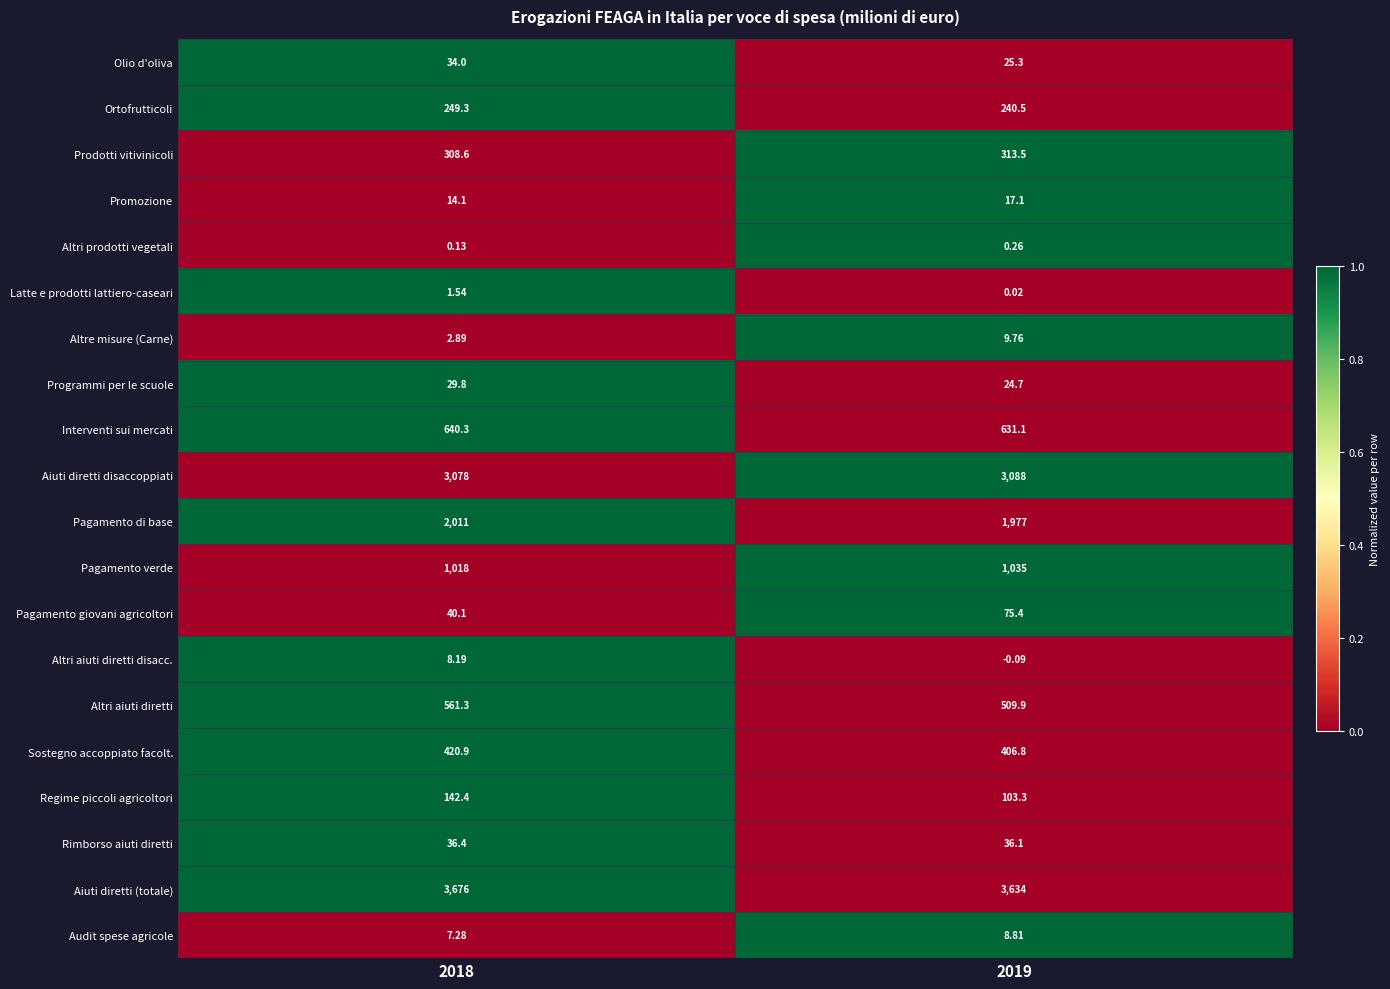

Which series has the largest range (max minus min)?

Altri aiuti diretti